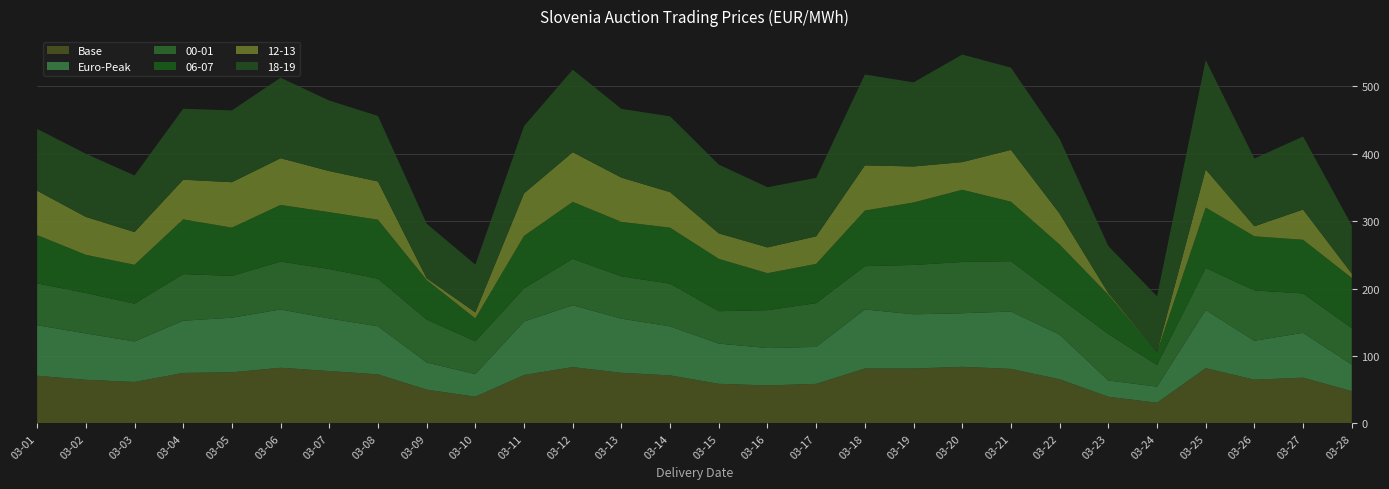

Reading left to right, transcribe all the data shown in this chart.

Base: 70.7	64.7	61.5	74.9	75.8	82.5	77.7	72.8	50.1	39.6	71.8	83.5	75.0	71.2	58.7	56.4	58.6	81.4	81.4	84.0	80.8	65.5	39.6	30.7	81.9	64.8	67.8	47.9
Euro-Peak: 75.0	68.7	60.1	77.4	80.9	86.4	78.0	71.2	40.2	33.5	79.2	91.7	80.3	72.7	59.6	55.4	54.8	87.7	80.3	79.4	85.0	66.3	24.0	23.9	86.2	57.7	66.5	39.2
00-01: 62.0	60.0	56.1	69.1	62.0	71.0	73.3	70.6	63.7	48.6	49.2	68.9	62.8	63.3	48.1	56.1	65.0	64.1	73.2	76.0	74.7	54.5	69.0	32.1	62.5	74.7	58.4	54.1
06-07: 71.6	56.6	57.6	81.2	71.5	84.0	84.3	87.3	58.6	33.9	77.7	84.3	80.7	83.0	77.5	54.9	58.1	82.4	92.6	107.1	88.2	79.0	58.1	18.9	89.4	80.2	79.5	74.4
12-13: 65.8	56.3	48.5	58.8	67.4	69.3	60.9	56.8	2.6	8.9	63.1	73.6	65.6	52.7	37.8	38.2	40.9	67.0	53.4	41.0	76.8	45.9	2.5	0.0	56.6	14.9	44.9	6.5
18-19: 91.6	93.6	83.9	105.2	106.5	119.3	104.5	97.1	80.9	70.8	99.7	122.4	102.0	112.3	102.0	89.2	86.7	134.8	124.7	159.4	121.9	110.9	69.9	83.0	162.1	100.4	108.3	71.5